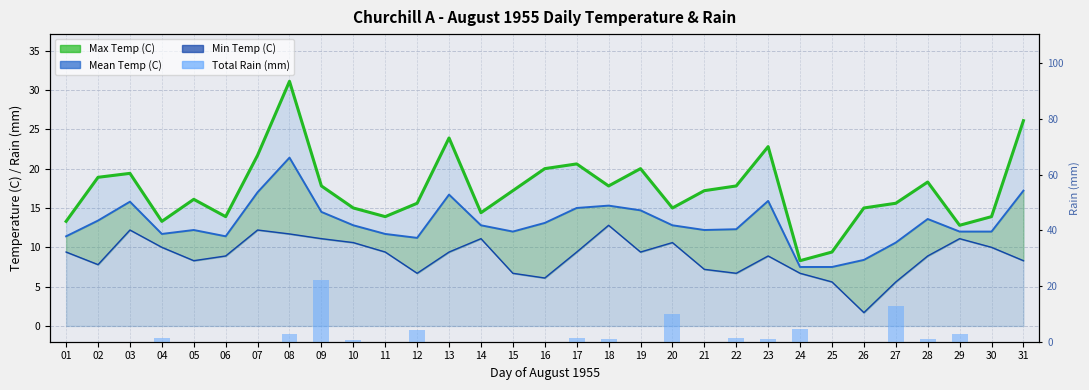

The value at 30 is -14.7. True or false?

False